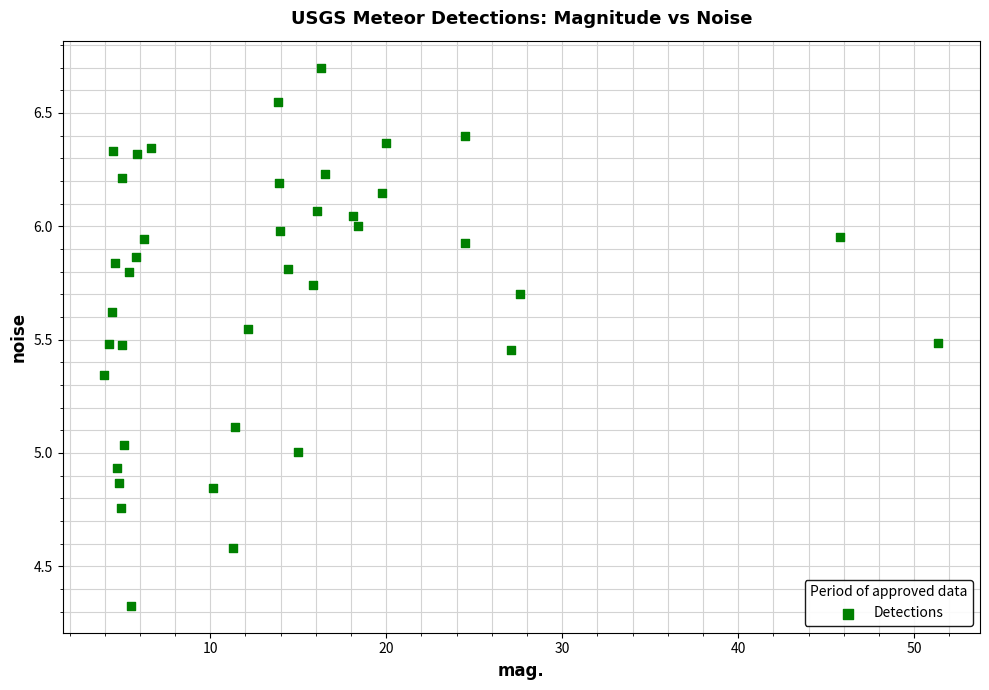

What is the range of Y values (max minus min)?

2.4